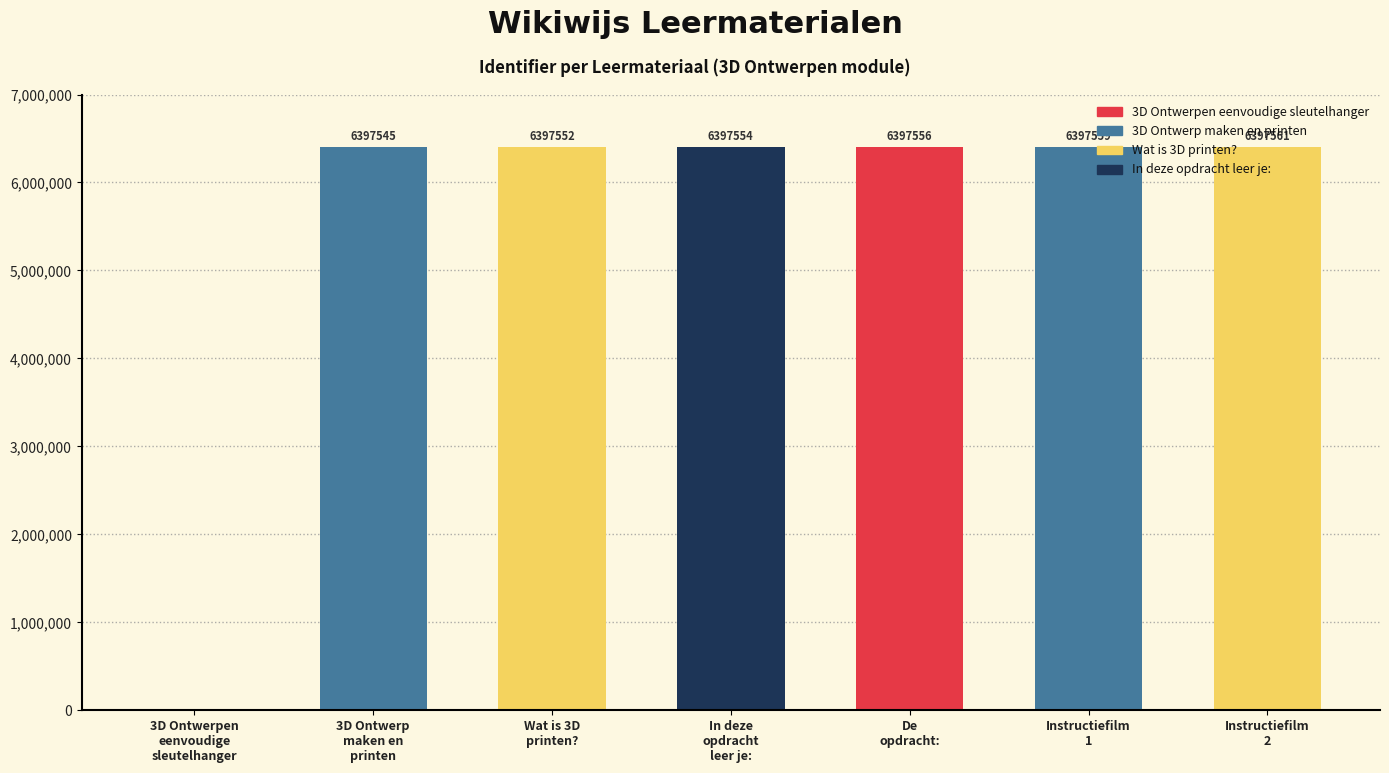

What is the change in value from 3D Ontwerp
maken en
printen to De
opdracht:?

+11